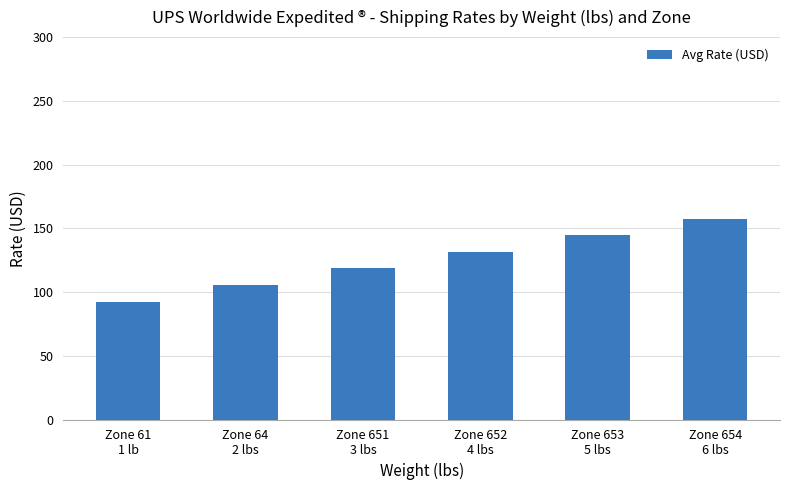

What is the label of the 4th bar from the right?

Zone 651
3 lbs